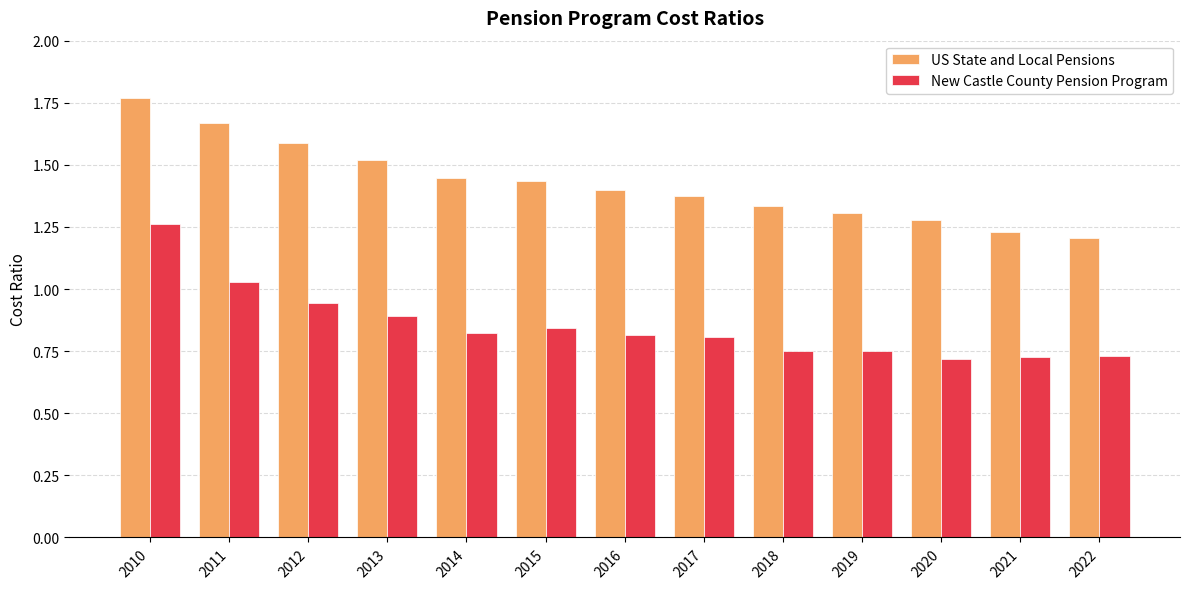

At which label does US State and Local Pensions reach its minimum?

2022